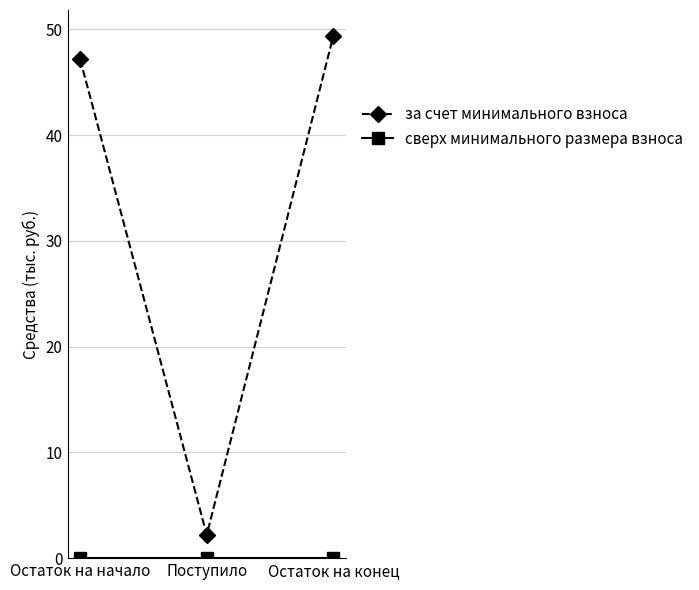

Which series has the largest total across all categories?

за счет минимального взноса